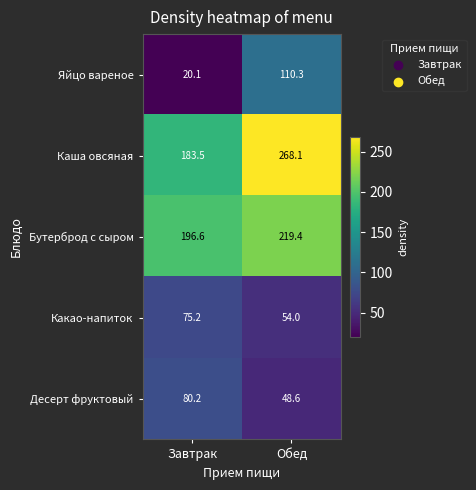

What is the sum of all Каша овсяная values?

451.6